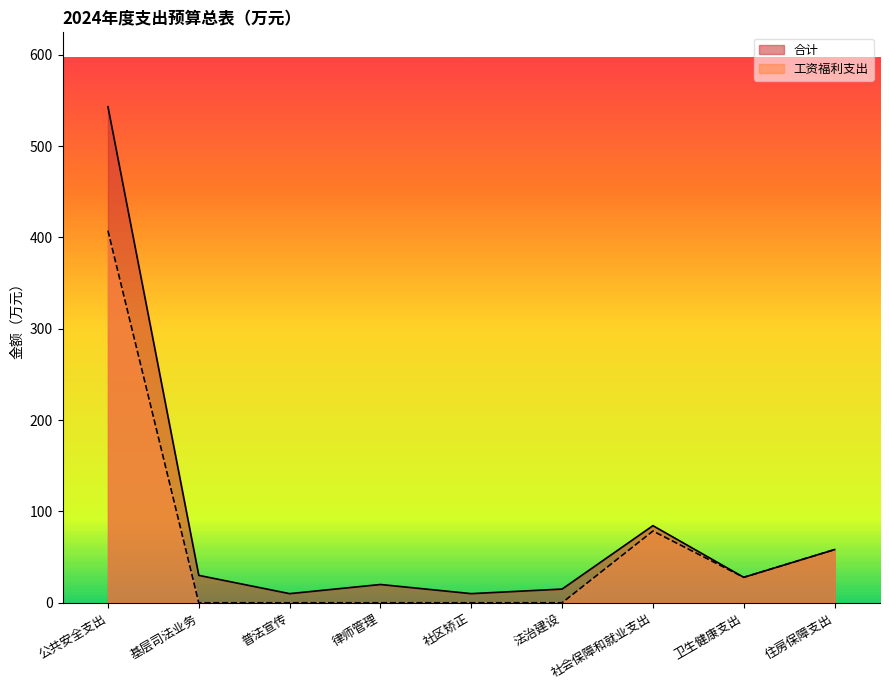

Rank the series at 卫生健康支出 from highest to lowest value.

合计, 工资福利支出